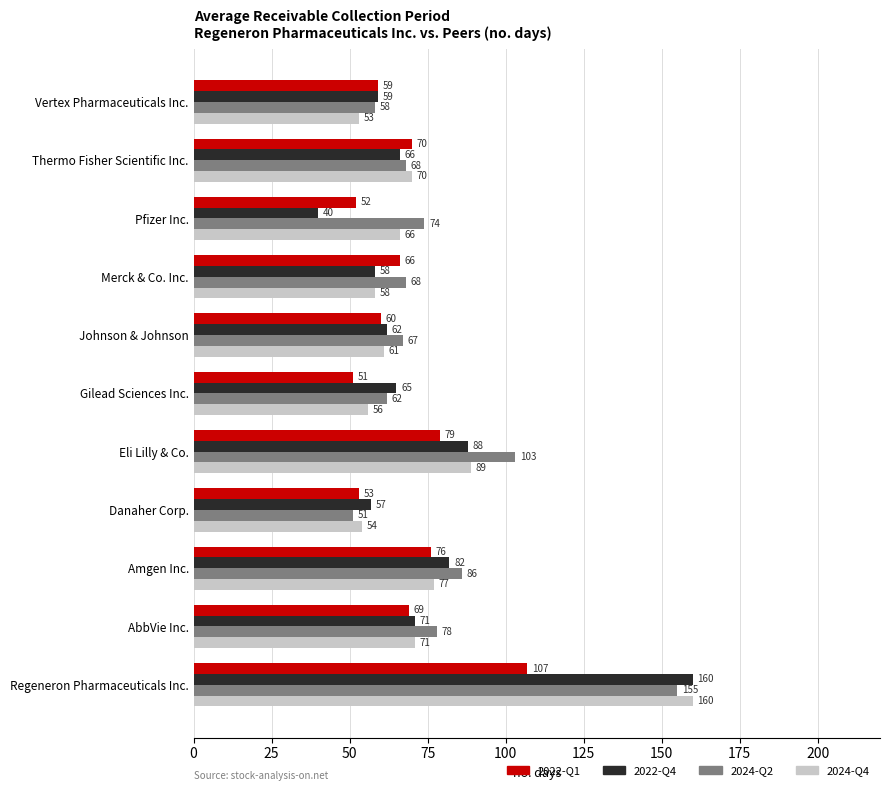

Which series changed the most between Amgen Inc. and Eli Lilly & Co.?

2024-Q2